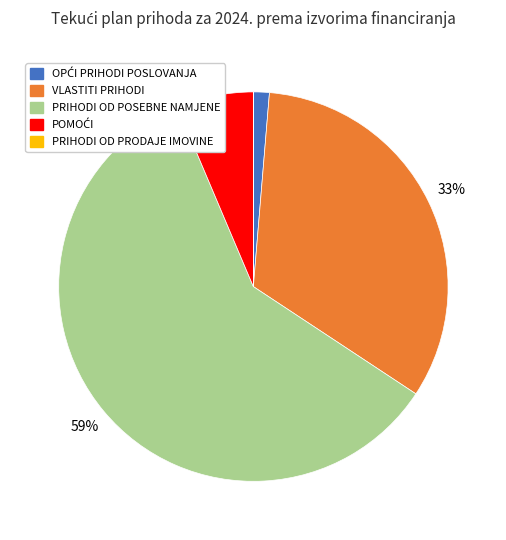

To the nearest percent, what is the average slice percentage?

20%